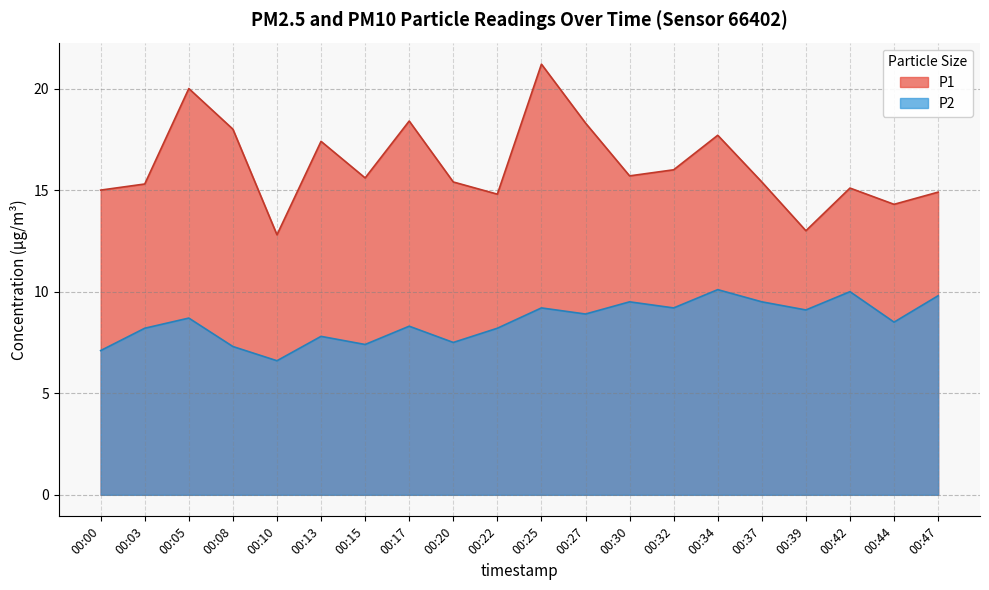

True or false: P2 and P1 cross at least once.

False